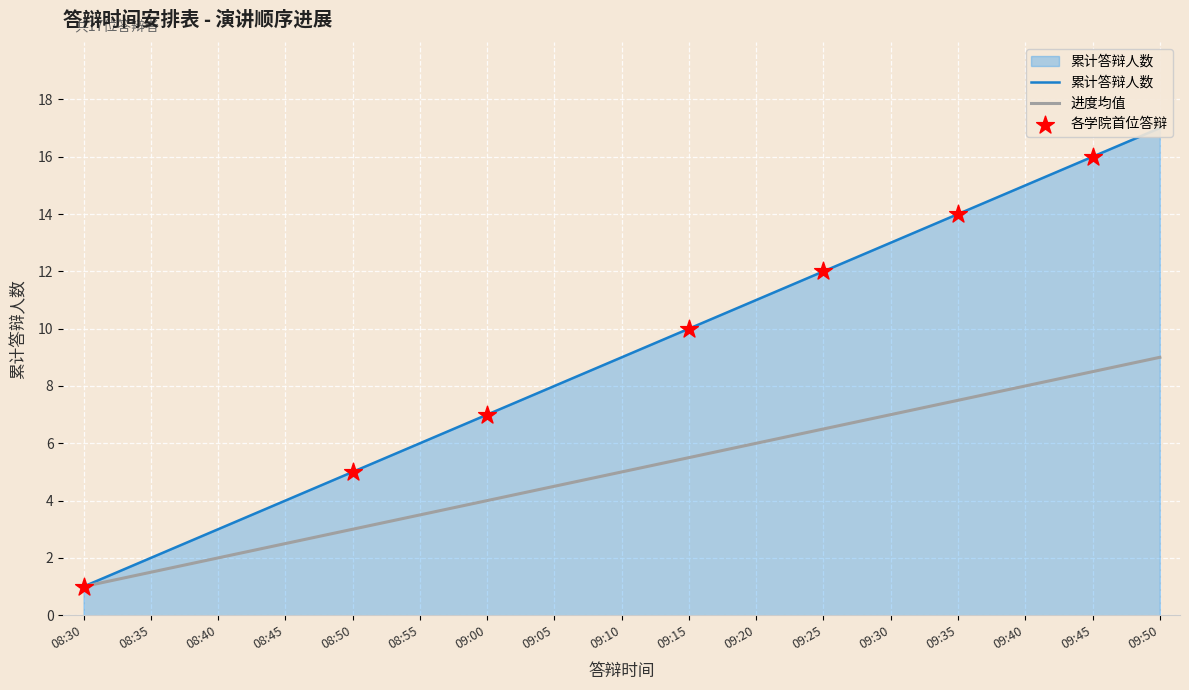

Is the value of 进度均值 at 09:20 greater than the value of 累计答辩人数 at 09:45?

No